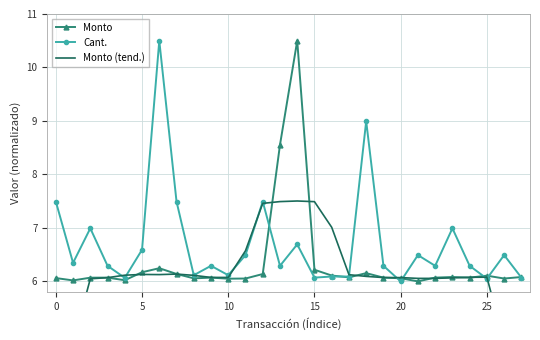

What is the difference between the Cant. values at 23 and 9?

0.7